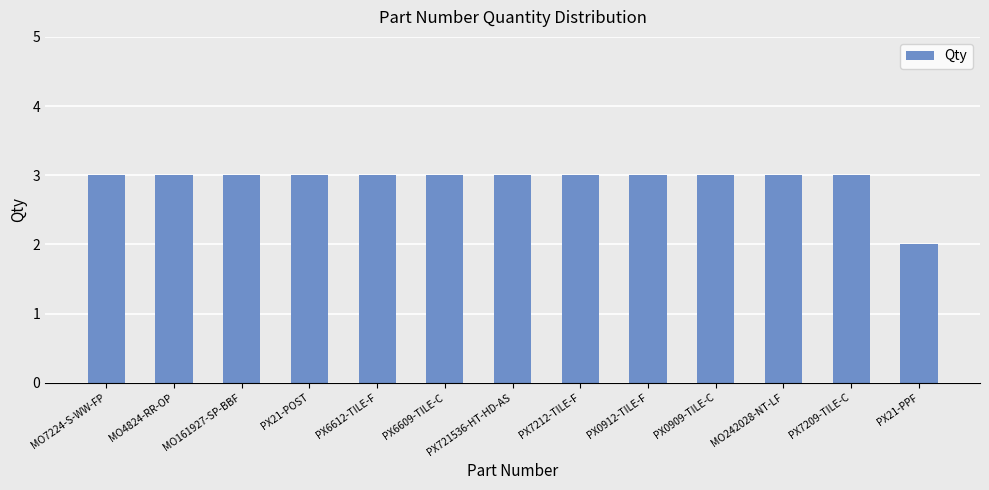

The value at PX6612-TILE-F is 1. True or false?

False